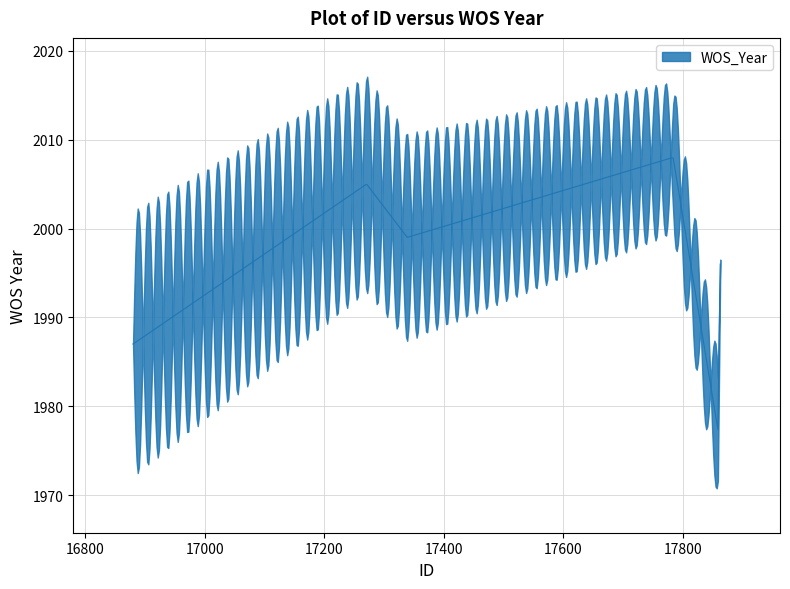

What is the difference between the second highest and minimum values?

28